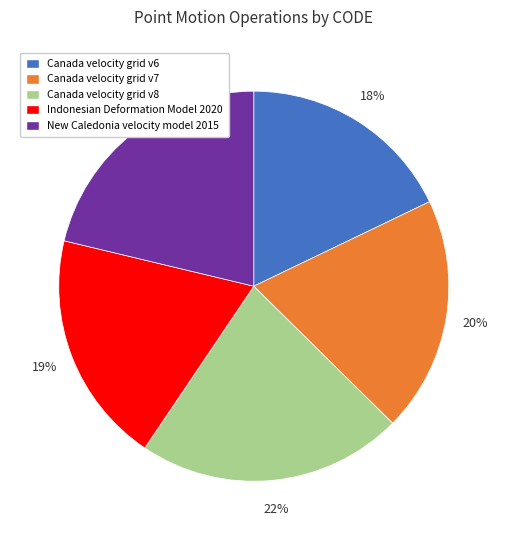

To the nearest percent, what is the average slice percentage?

20%